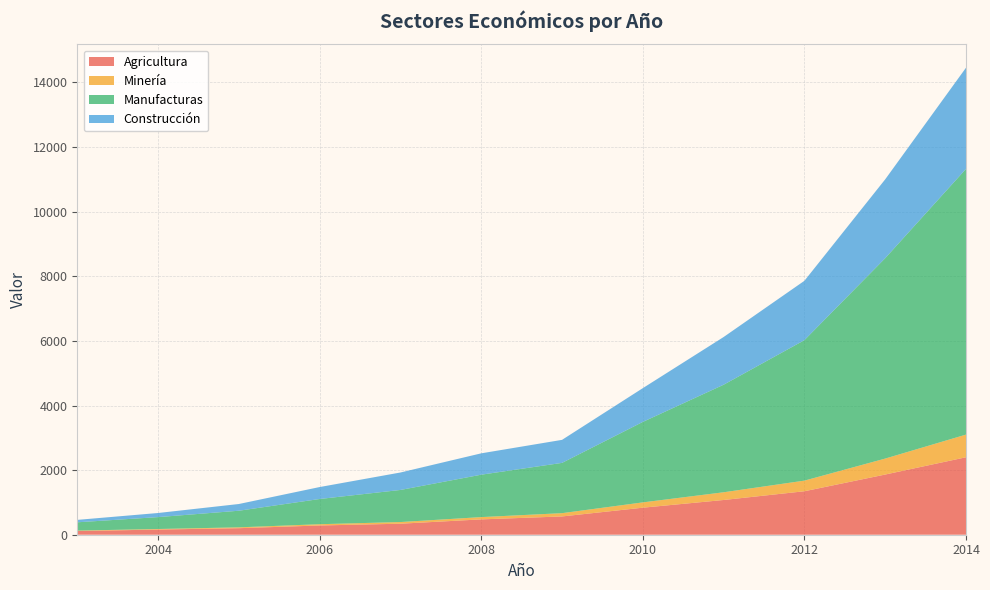

Reading left to right, what are all the values shown in this chart?

Agricultura: 2003=114.1	2004=159.4	2005=202.3	2006=286.3	2007=341.0	2008=475.0	2009=565.6	2010=836.9	2011=1075.2	2012=1345.8	2013=1863.1	2014=2398.0
Minería: 2003=13.3	2004=17.6	2005=26.4	2006=39.0	2007=51.6	2008=70.5	2009=101.8	2010=164.2	2011=238.9	2012=328.9	2013=494.4	2014=701.6
Manufacturas: 2003=257.0	2004=368.1	2005=514.0	2006=780.7	2007=993.2	2008=1312.8	2009=1556.4	2010=2491.2	2011=3329.2	2012=4348.7	2013=6202.6	2014=8225.3
Construcción: 2003=75.2	2004=127.3	2005=208.3	2006=370.1	2007=540.5	2008=661.2	2009=712.9	2010=1045.2	2011=1476.8	2012=1837.2	2013=2441.6	2014=3131.6